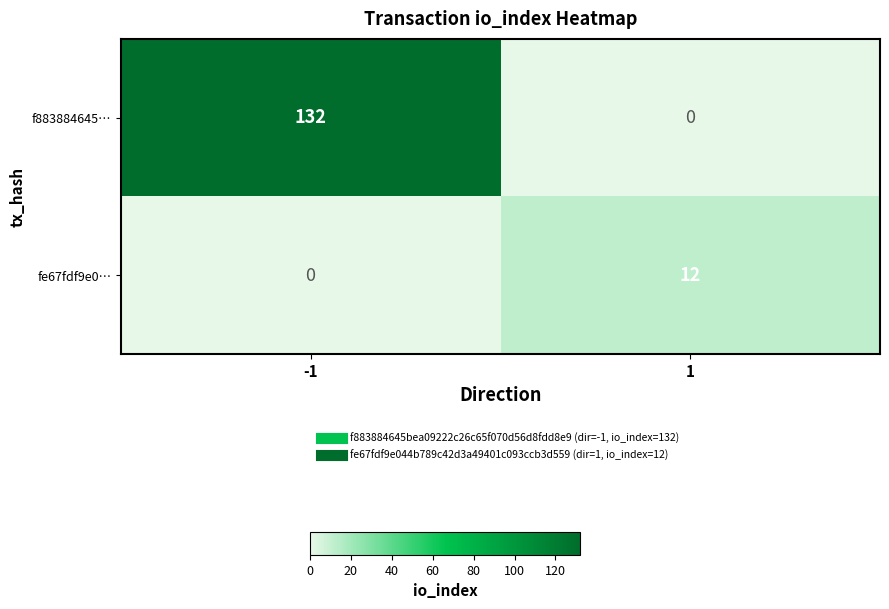

List the series in order of their overall mean, highest first.

f883884645…, fe67fdf9e0…